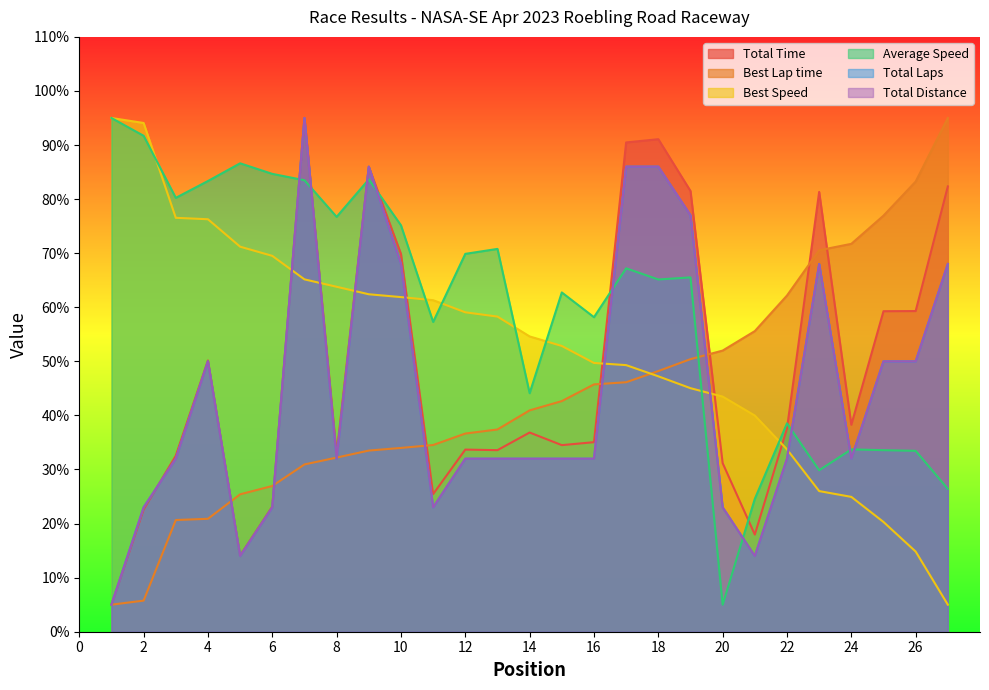

What is the spread (max minus min) of values at 3?

59.6